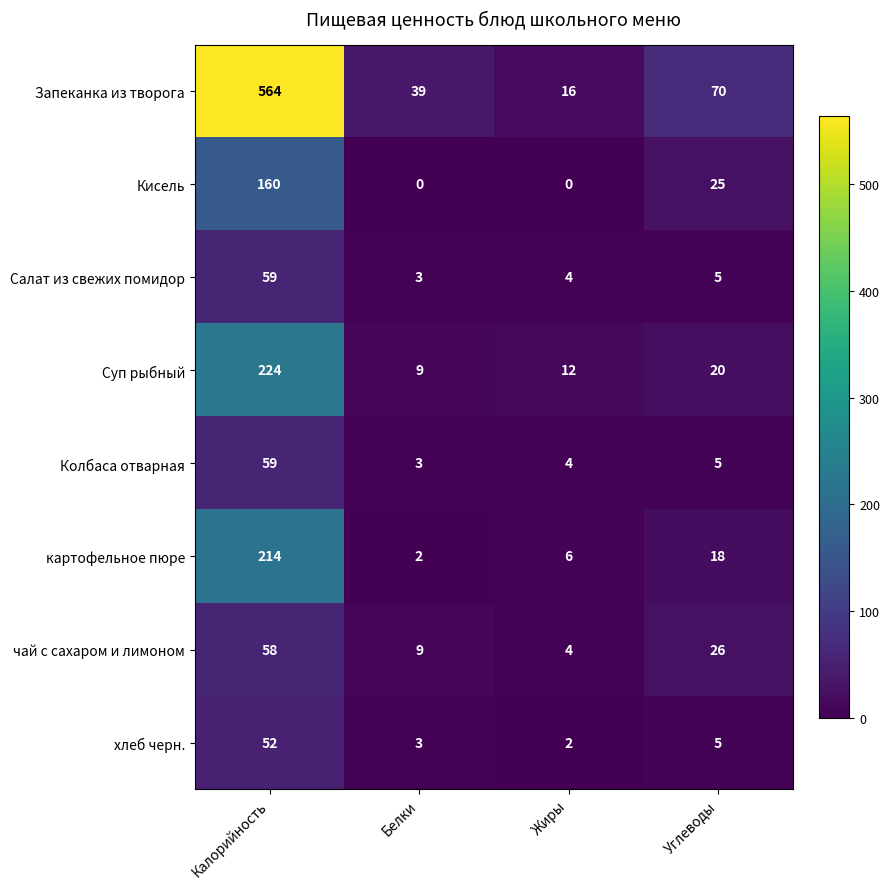

What is the sum of the Запеканка из творога values at Белки and Углеводы?

109